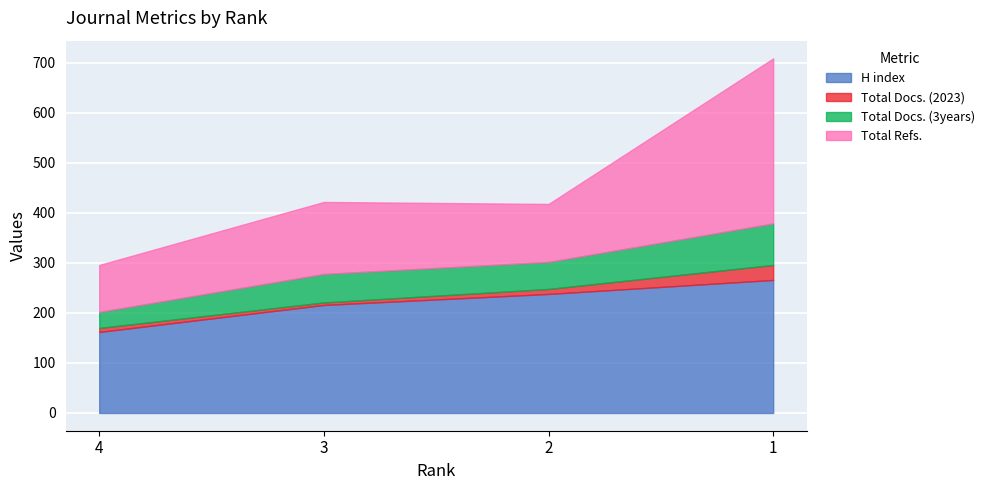

Which series has the largest total across all categories?

H index